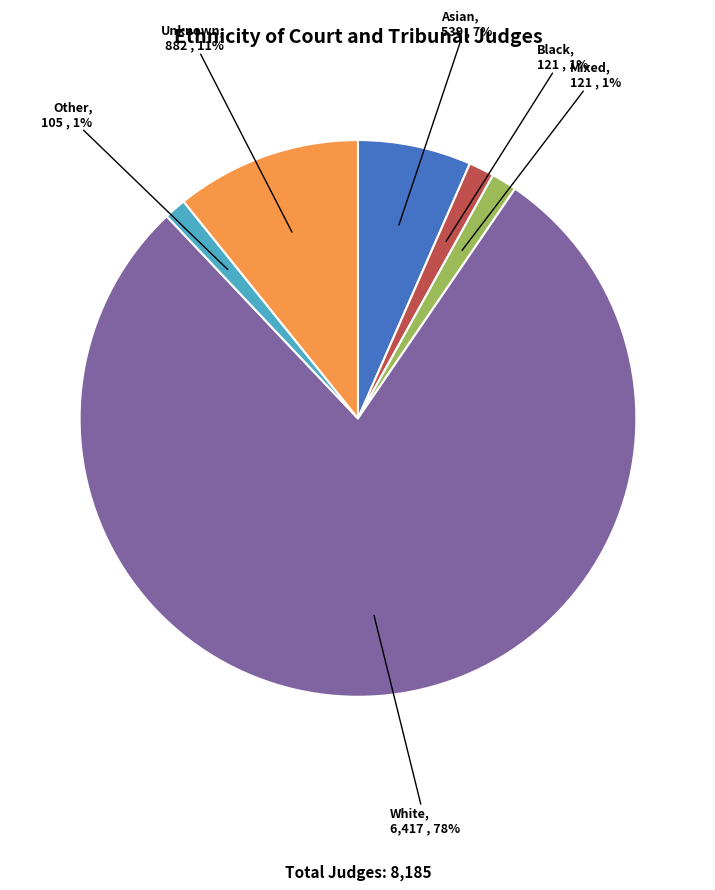

Is there any slice that represents more than half of the pie?

Yes